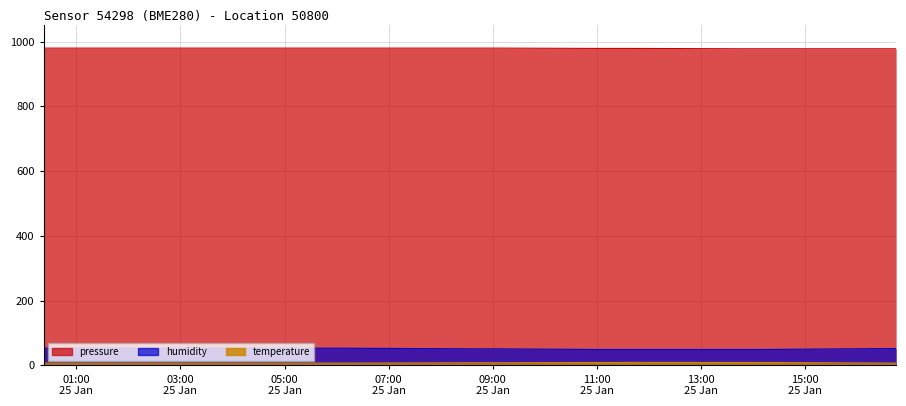

The humidity series shows 53.0 at 2023-01-25T00:26:46. True or false?

True